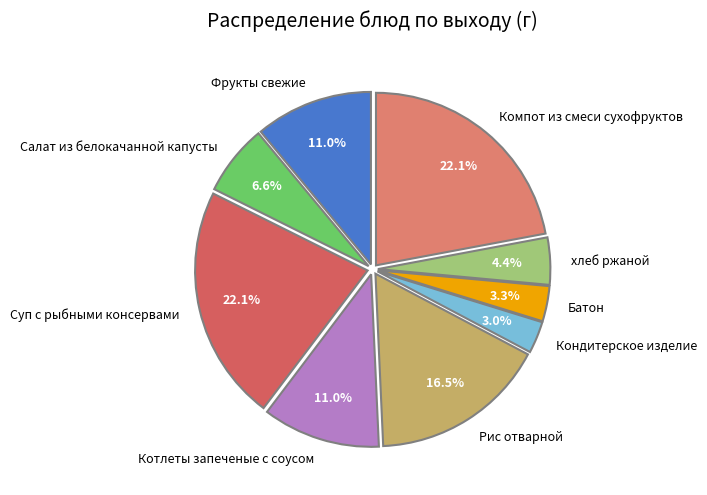

Do хлеб ржаной and Фрукты свежие together represent more than half of the pie?

No